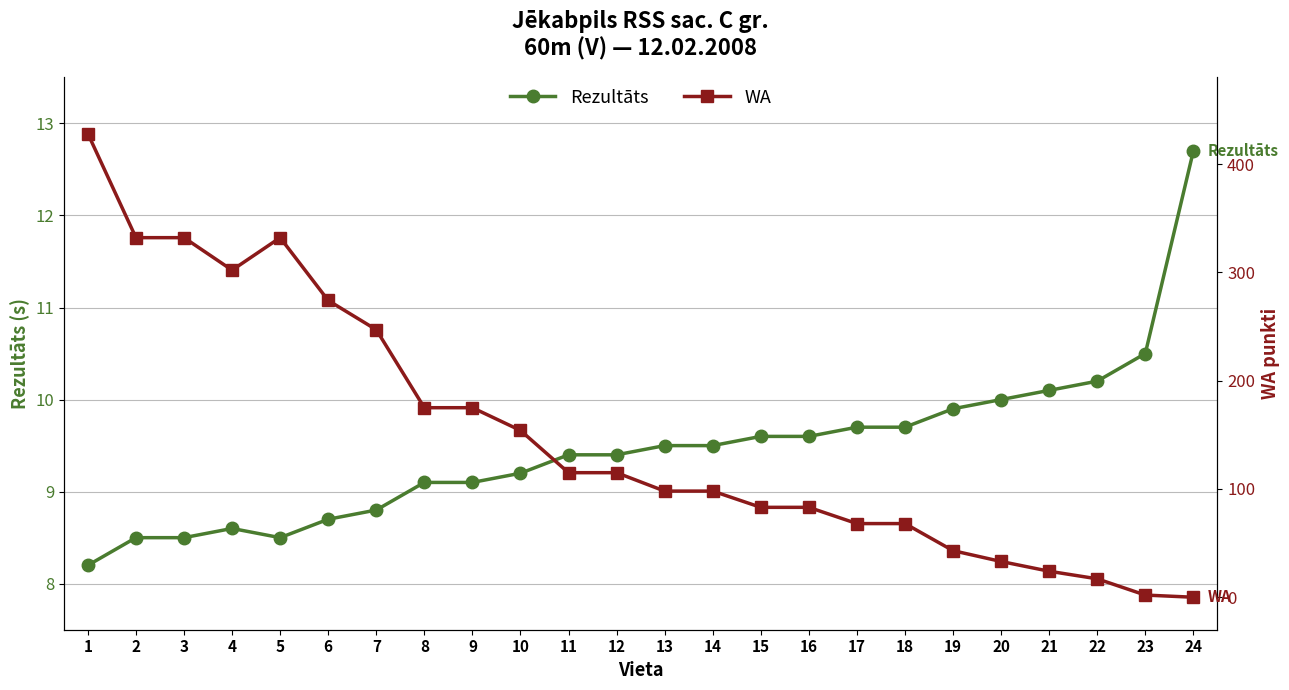

How many lines are shown in the chart?

2